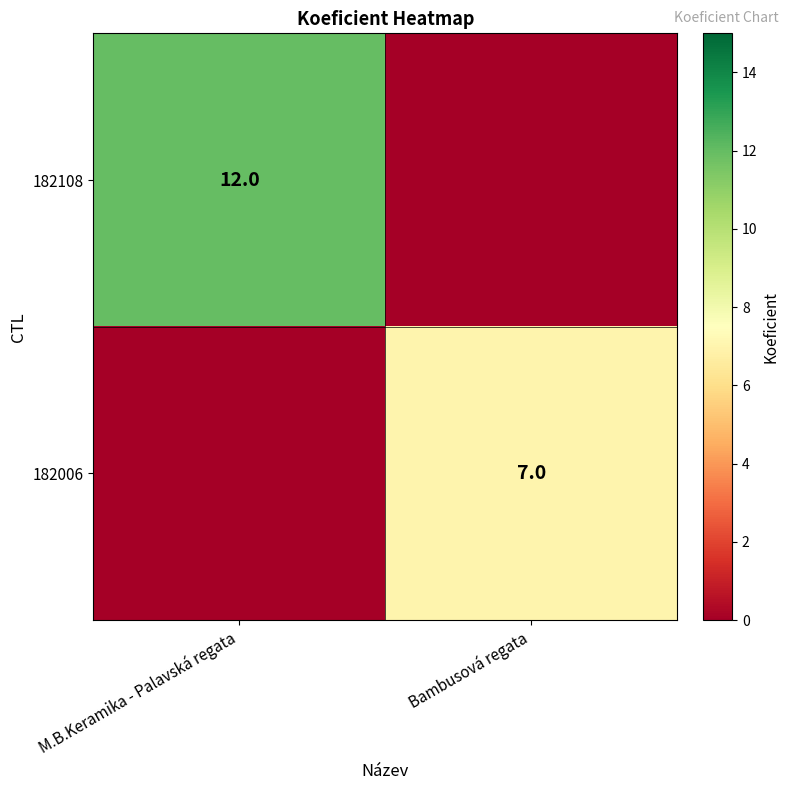

What is the total value across all series at M.B.Keramika - Palavská regata?

12